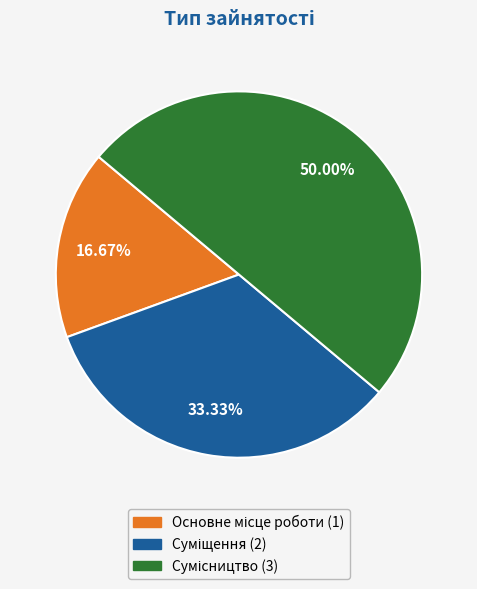

Is it true that Суміщення is 33% of the pie?

True